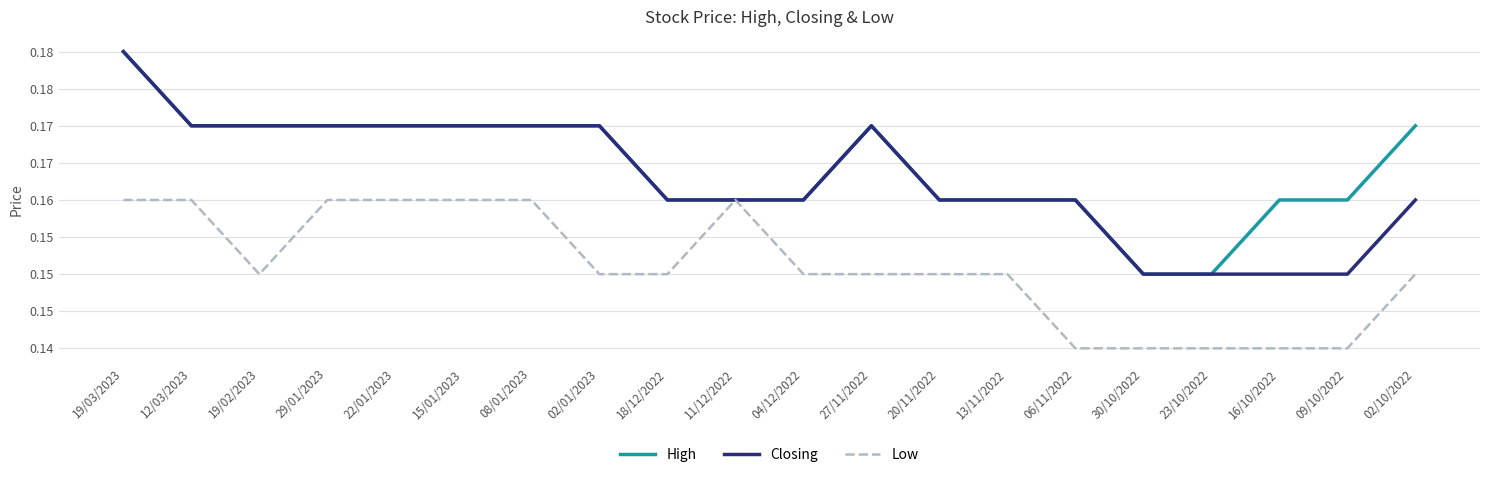

The Closing series shows 0.2 at 20/11/2022. True or false?

False